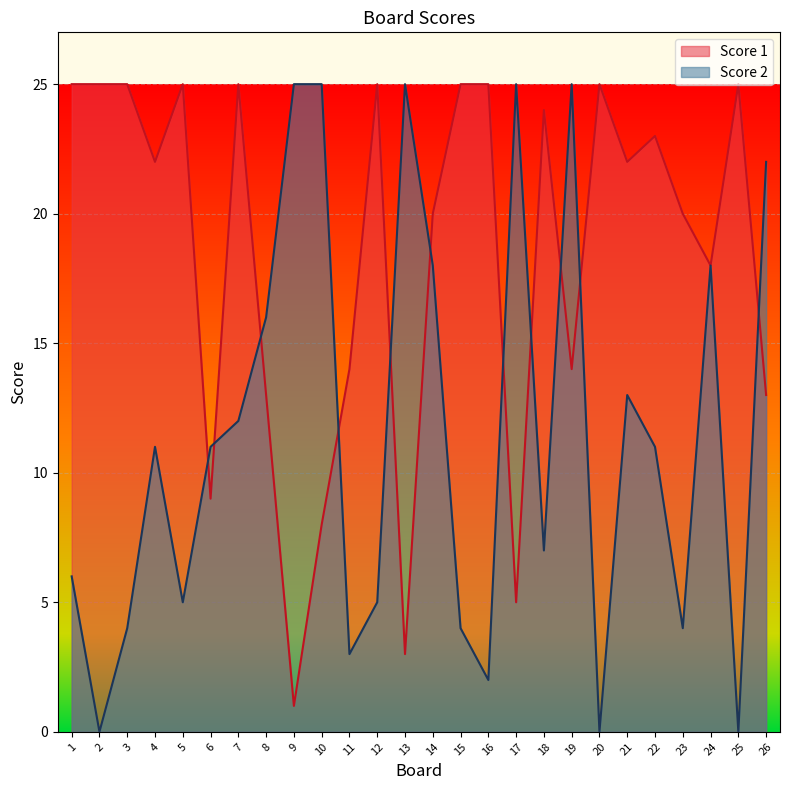

What is the maximum value shown in the chart?

25